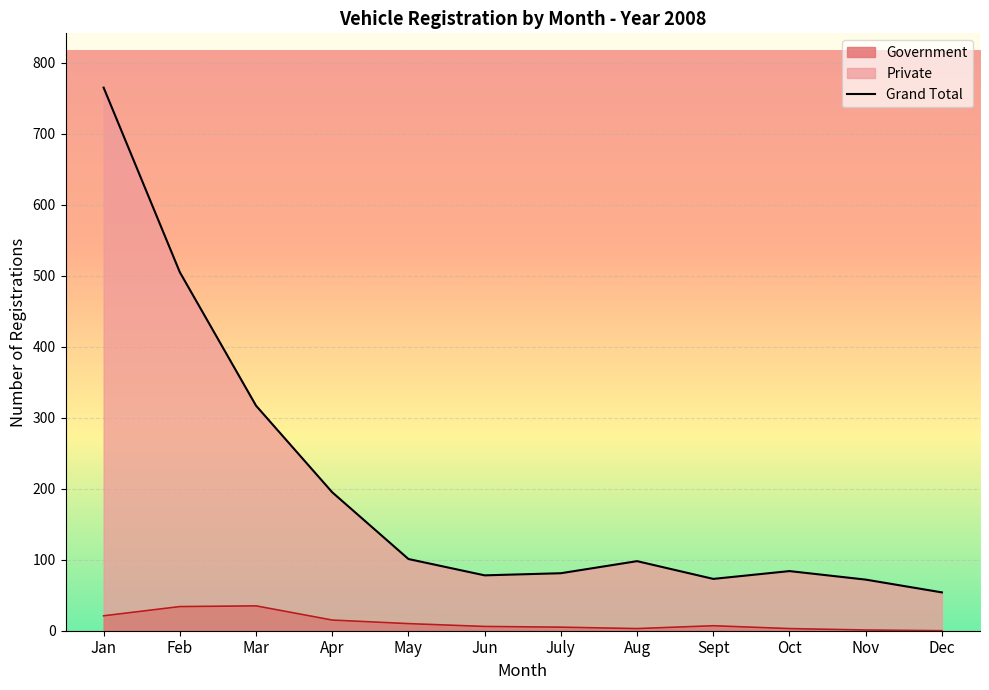

Is it true that Private equals 98 at Aug?

True